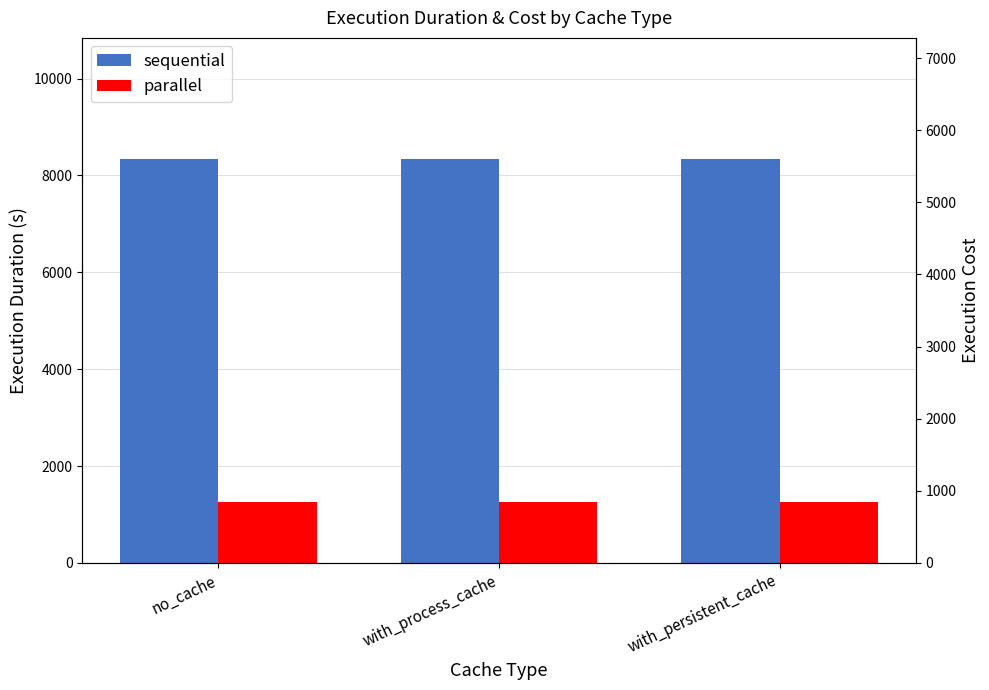

Which series has the largest total across all categories?

sequential